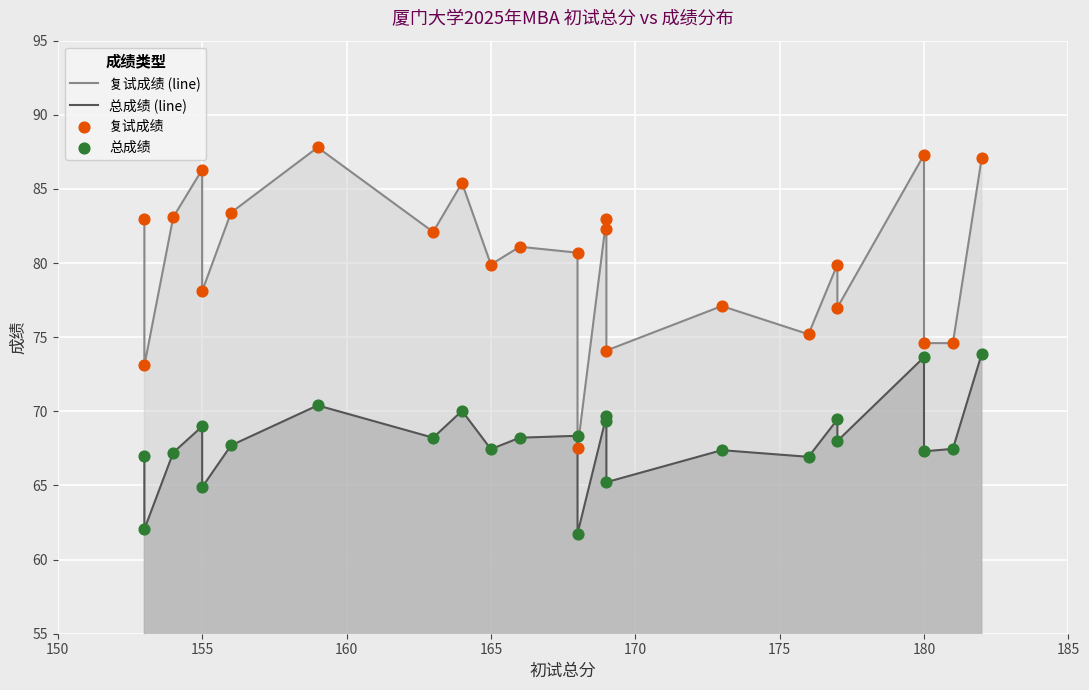

What are all the series names shown in the legend?

复试成绩 (line), 总成绩 (line), 复试成绩, 总成绩